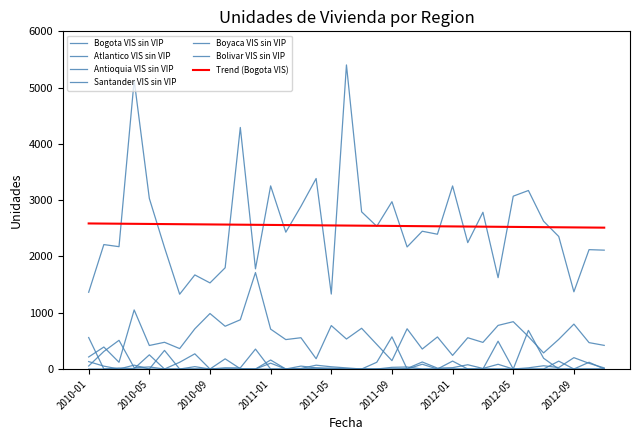

List the labels in order of Atlantico VIS sin VIP value, smallest first.

2010-06, 2010-09, 2011-01, 2011-02, 2011-07, 2011-08, 2011-11, 2011-12, 2012-02, 2012-03, 2012-04, 2012-05, 2011-03, 2010-11, 2011-06, 2012-11, 2012-06, 2010-10, 2010-04, 2012-08, 2011-09, 2011-10, 2010-05, 2011-05, 2010-01, 2012-07, 2011-04, 2012-10, 2010-07, 2012-01, 2012-09, 2010-08, 2010-02, 2010-12, 2010-03